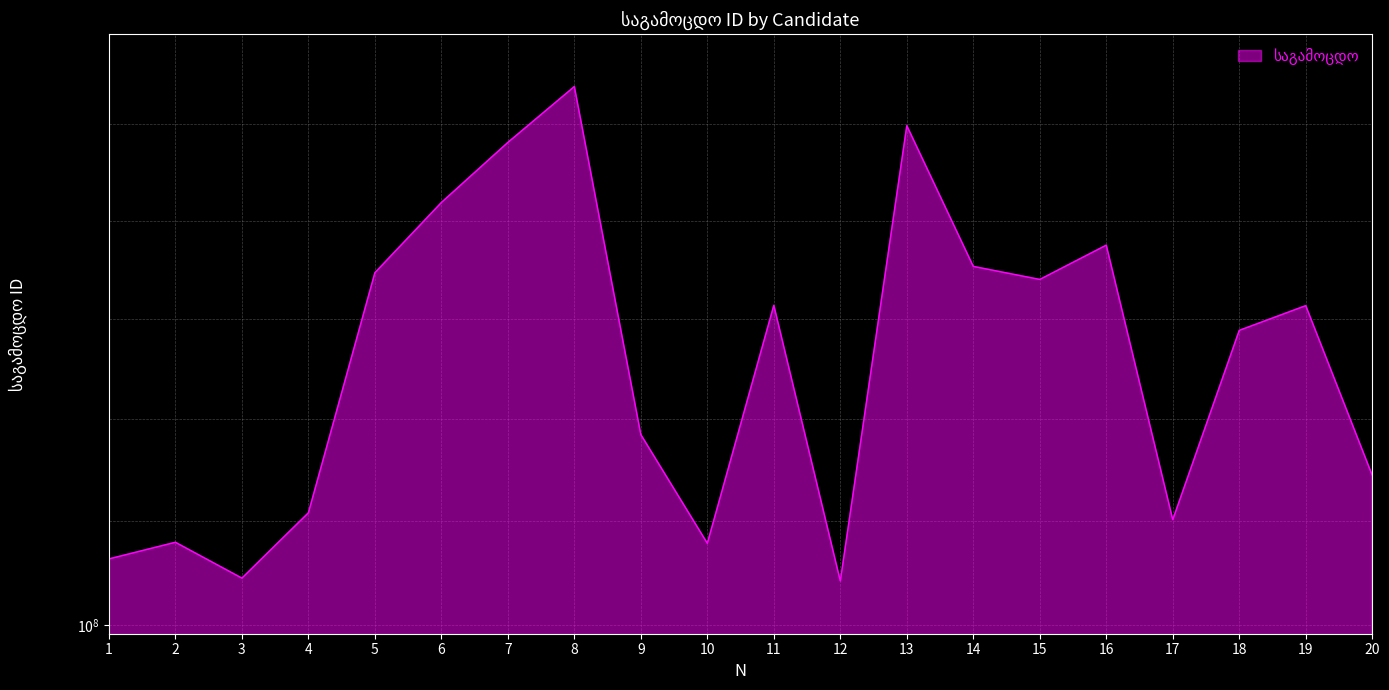

Rank the categories by value from lowest to highest.

12, 3, 1, 10, 2, 17, 4, 20, 9, 18, 19, 11, 15, 5, 14, 16, 6, 7, 13, 8